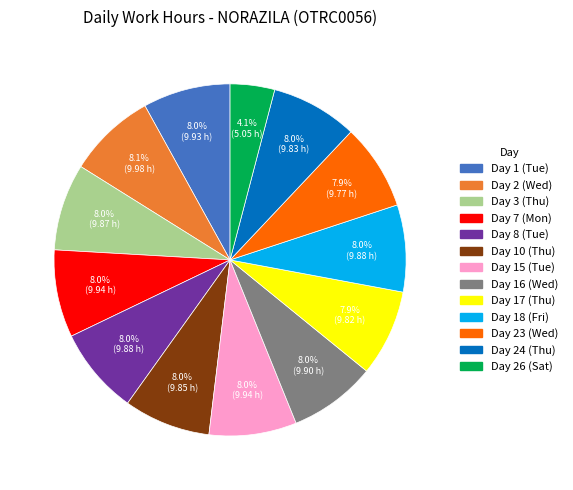

Is it true that Day 2 (Wed) is 1% of the pie?

False